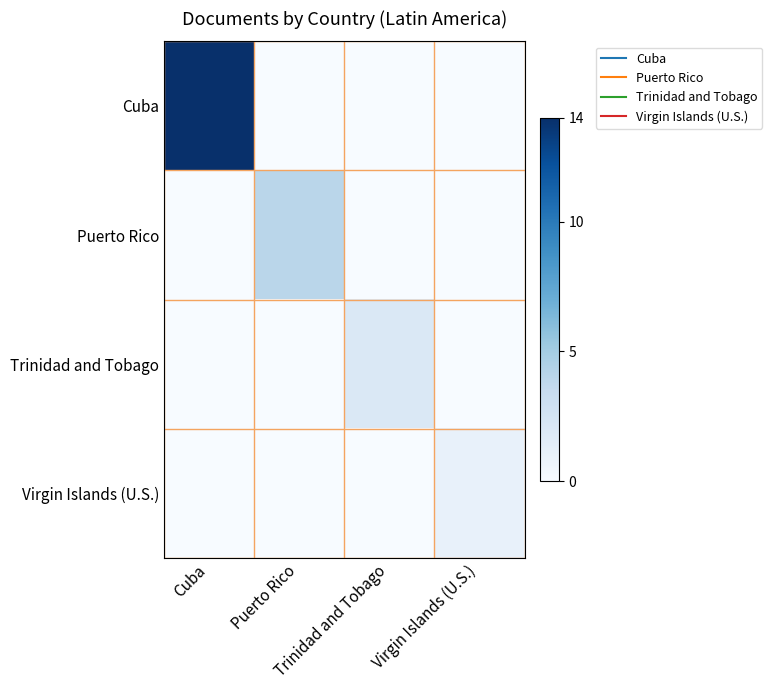

What is the spread (max minus min) of values at Trinidad and Tobago?

2